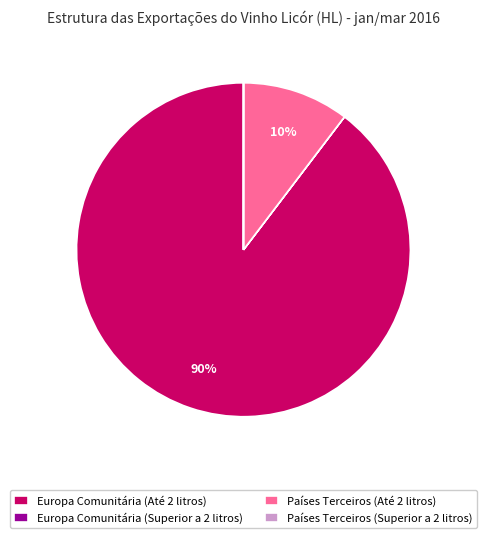

Which slice is the largest?

Europa Comunitária (Até 2 litros)